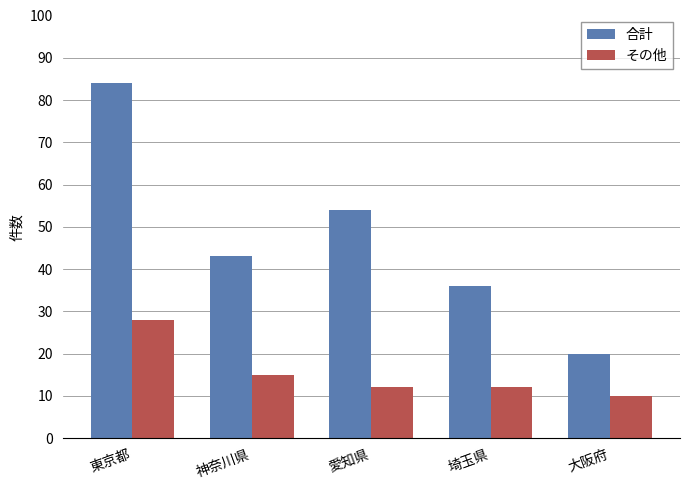

List the labels in order of 合計 value, largest first.

東京都, 愛知県, 神奈川県, 埼玉県, 大阪府